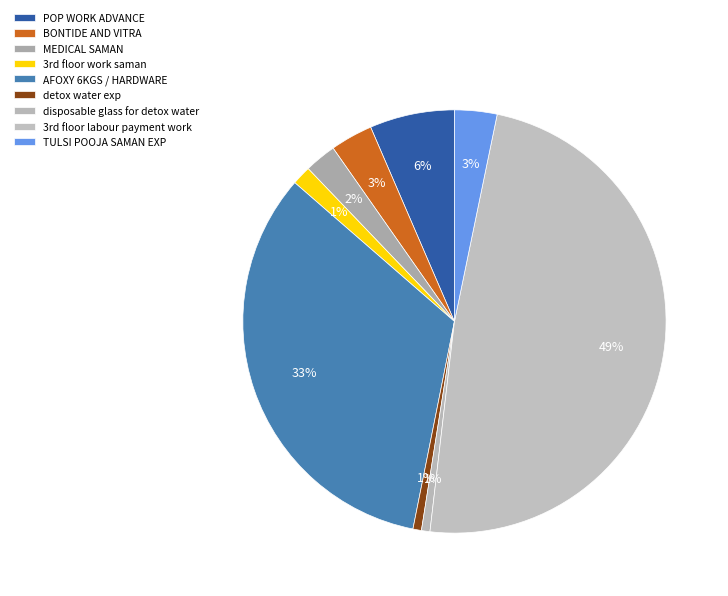

Which has a higher value, disposable glass for detox water or POP WORK ADVANCE?

POP WORK ADVANCE